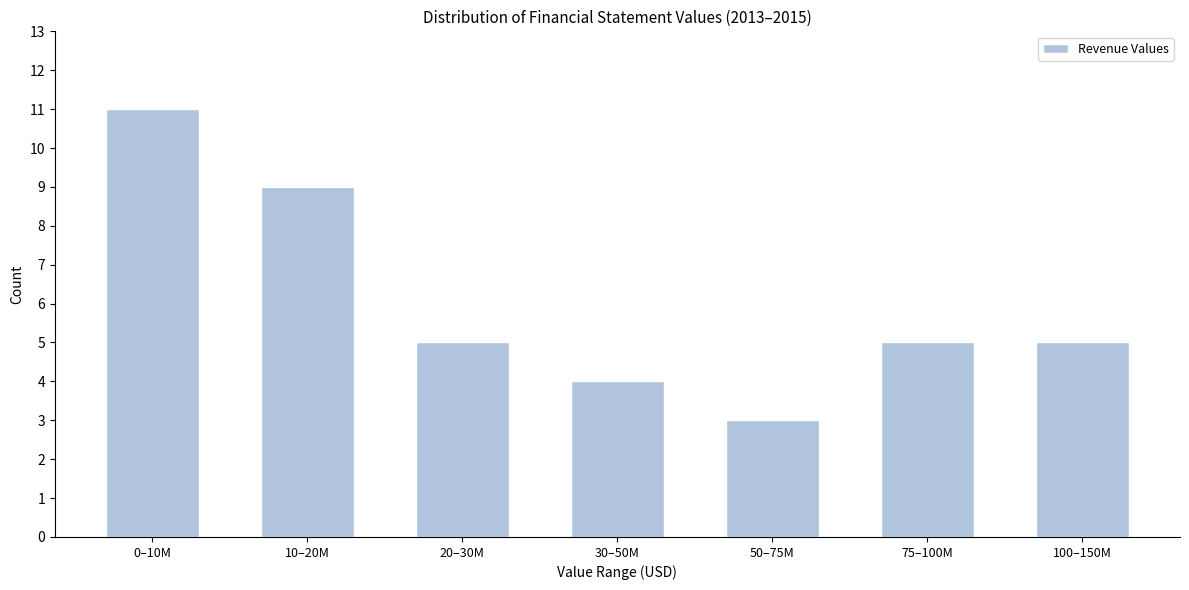

Reading left to right, list all the values displayed in this chart.

11	9	5	4	3	5	5